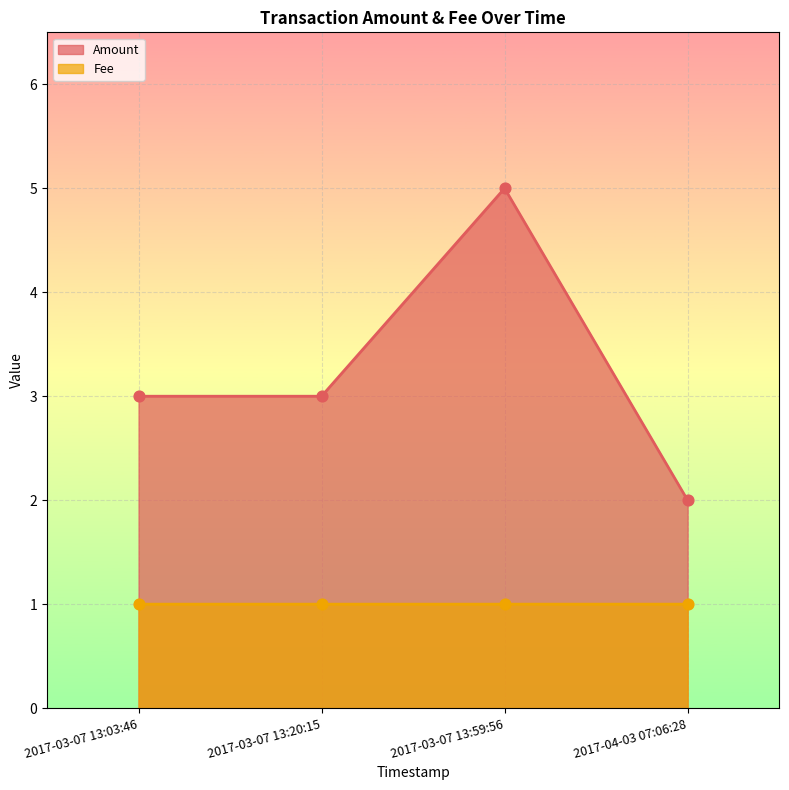

What are all the series names shown in the legend?

Amount, Fee